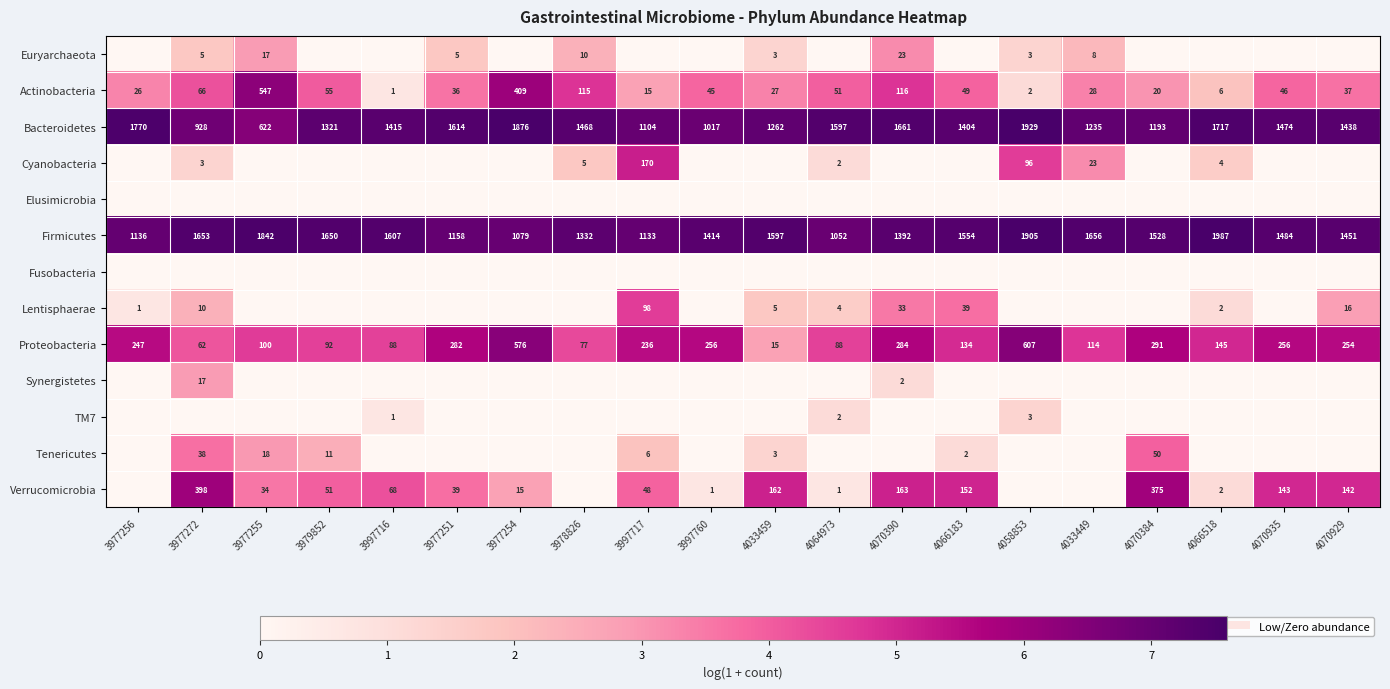

At which label is Proteobacteria closest to 311?

4070384